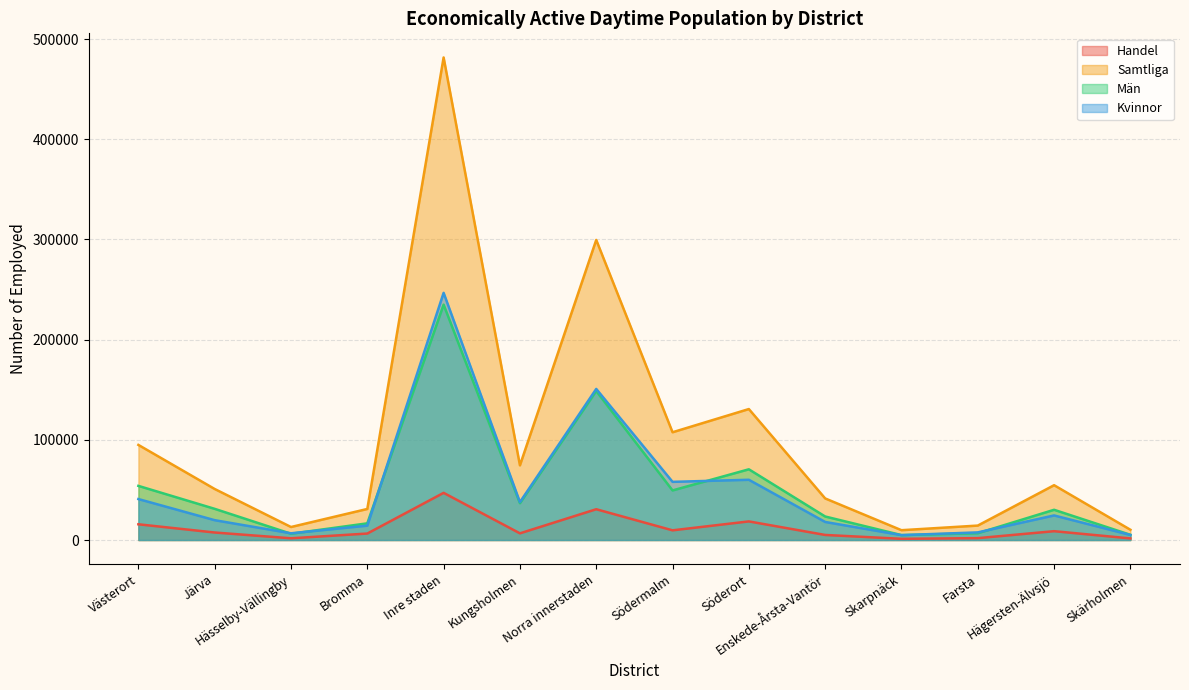

What position from the left is Södermalm?

8